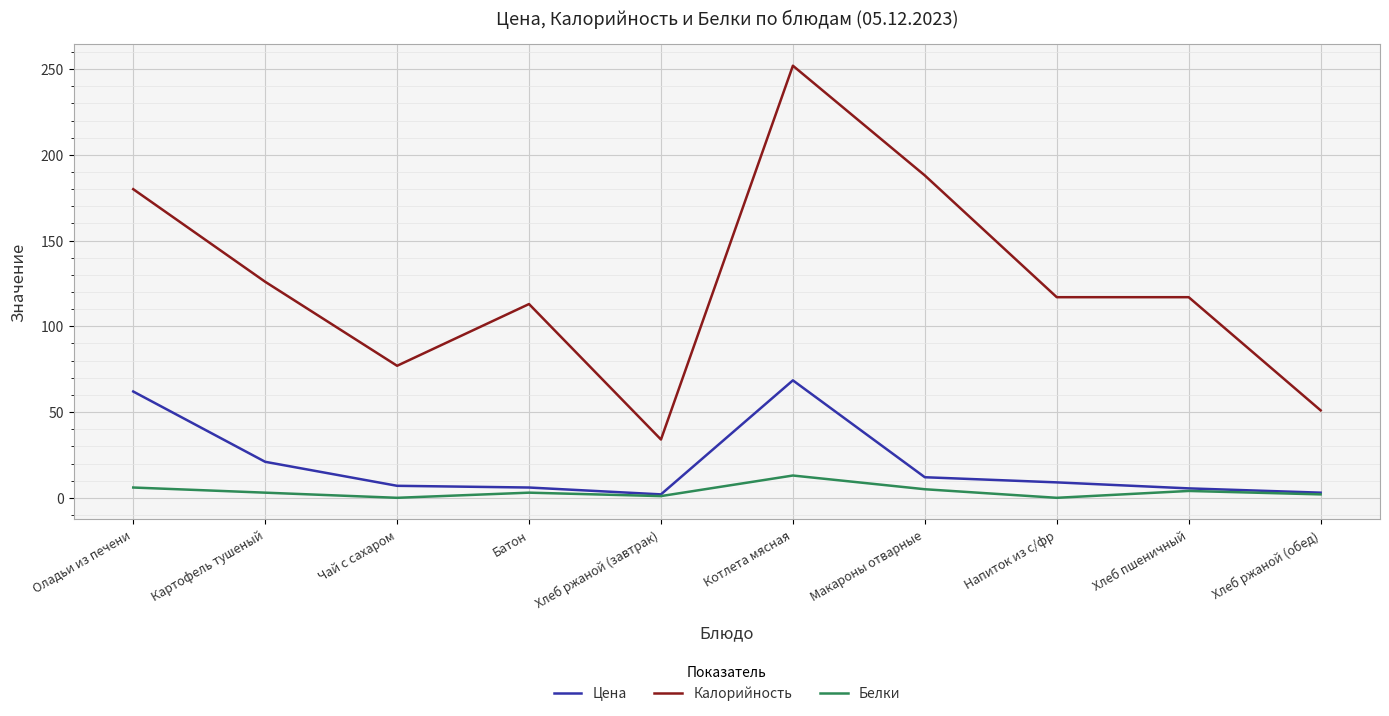

At which label does Калорийность reach its minimum?

Хлеб ржаной (завтрак)